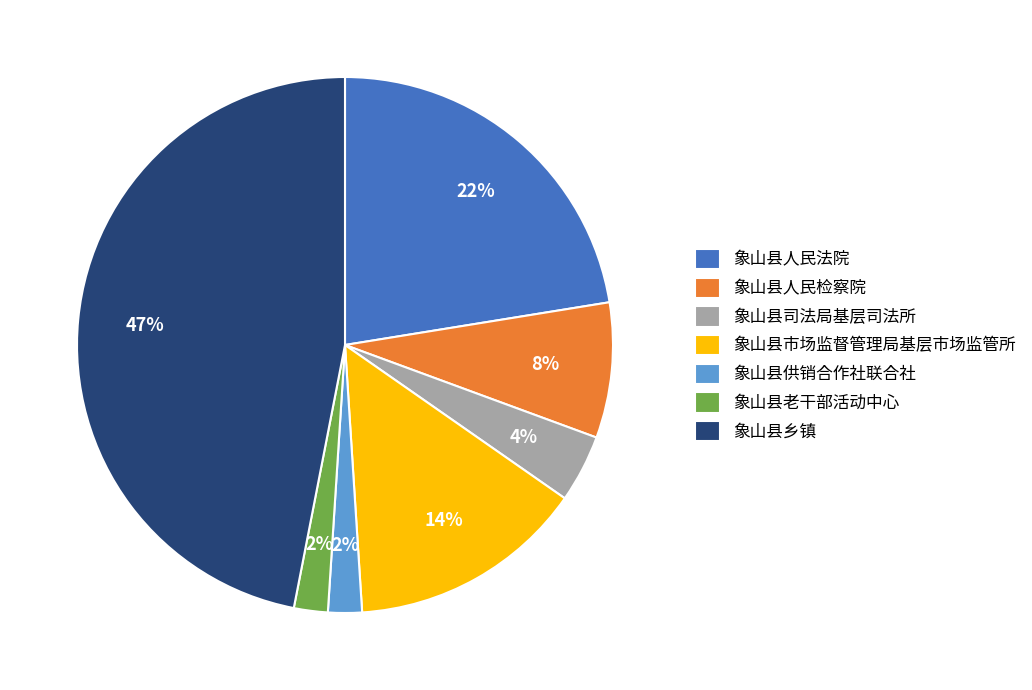

To the nearest percent, what is the combined percentage of 象山县乡镇 and 象山县老干部活动中心?

49%